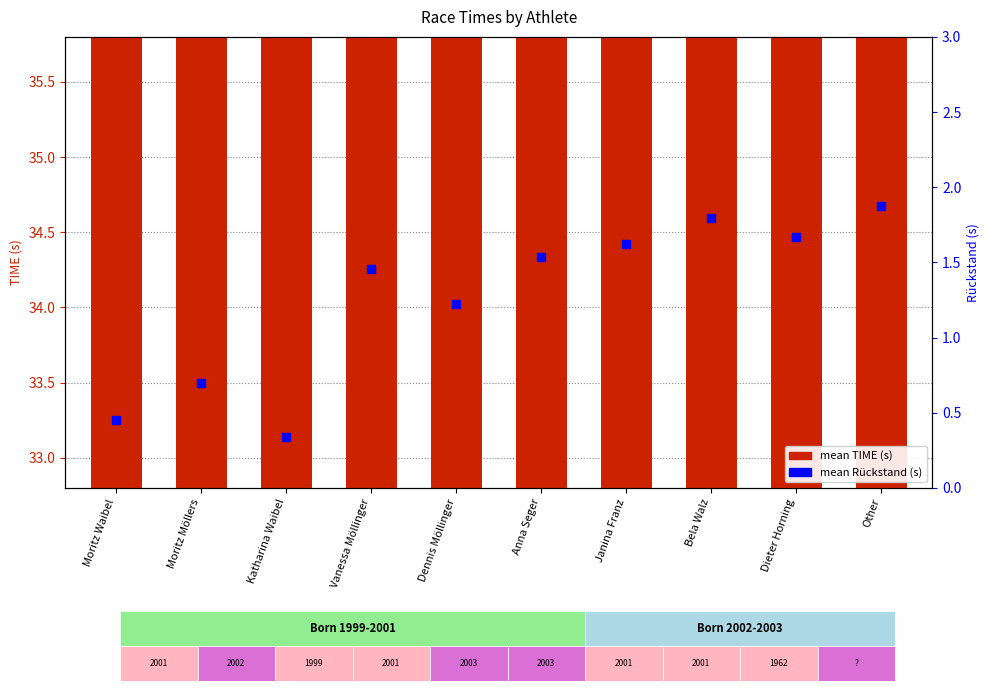

What position from the left is Dieter Horning?

9